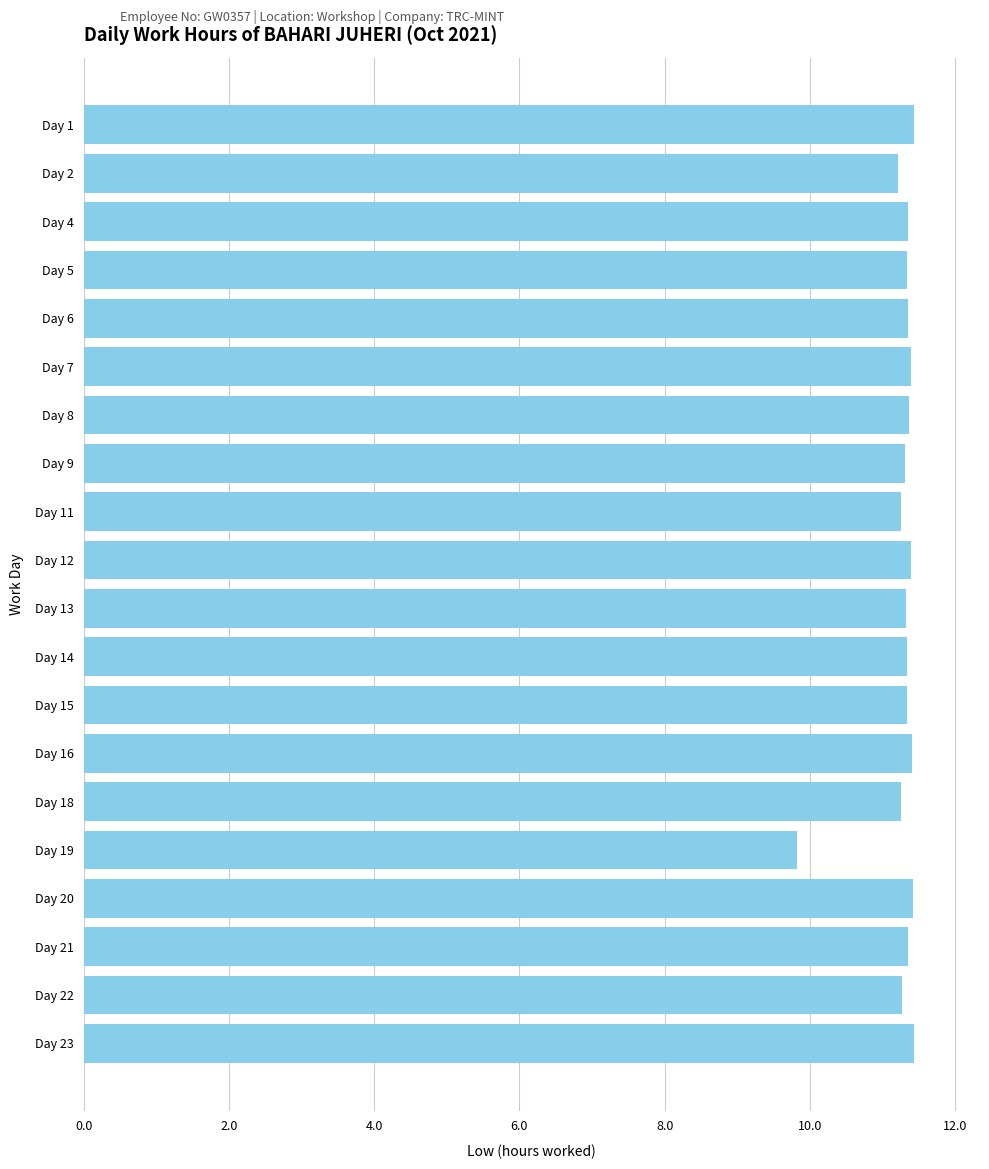

What is the change in value from Day 1 to Day 19?

-1.6